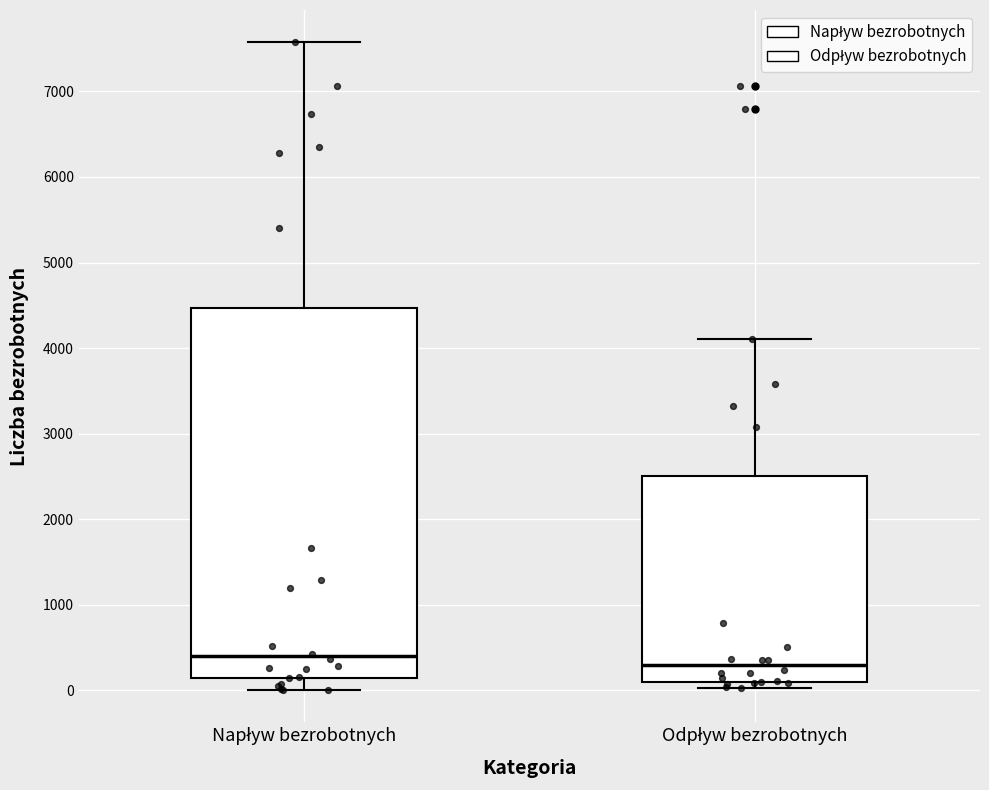

Which box has the highest median line?

Napływ bezrobotnych